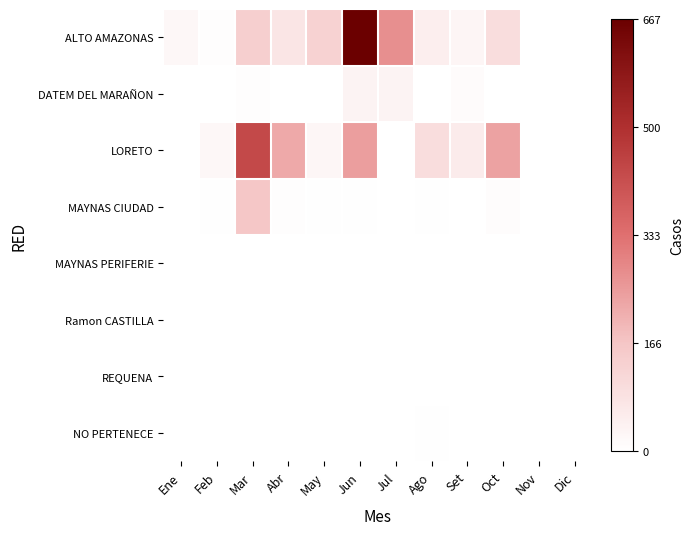

Reading left to right, extract all data points from this chart.

ALTO AMAZONAS: Ene=21	Feb=6	Mar=139	Abr=74	May=132	Jun=667	Jul=272	Ago=48	Set=29	Oct=98	Nov=0	Dic=0
DATEM DEL MARAÑON: Ene=0	Feb=0	Mar=6	Abr=0	May=0	Jun=35	Jul=34	Ago=2	Set=11	Oct=0	Nov=0	Dic=0
LORETO: Ene=0	Feb=21	Mar=434	Abr=222	May=27	Jun=243	Jul=0	Ago=99	Set=58	Oct=237	Nov=0	Dic=0
MAYNAS CIUDAD: Ene=0	Feb=5	Mar=164	Abr=7	May=4	Jun=3	Jul=1	Ago=3	Set=2	Oct=8	Nov=0	Dic=0
MAYNAS PERIFERIE: Ene=0	Feb=0	Mar=0	Abr=0	May=0	Jun=0	Jul=0	Ago=1	Set=0	Oct=0	Nov=0	Dic=0
Ramon CASTILLA: Ene=0	Feb=0	Mar=0	Abr=0	May=0	Jun=0	Jul=0	Ago=1	Set=0	Oct=0	Nov=0	Dic=0
REQUENA: Ene=0	Feb=0	Mar=0	Abr=0	May=0	Jun=1	Jul=0	Ago=0	Set=1	Oct=0	Nov=0	Dic=0
NO PERTENECE: Ene=0	Feb=0	Mar=0	Abr=0	May=0	Jun=0	Jul=0	Ago=4	Set=0	Oct=0	Nov=0	Dic=0